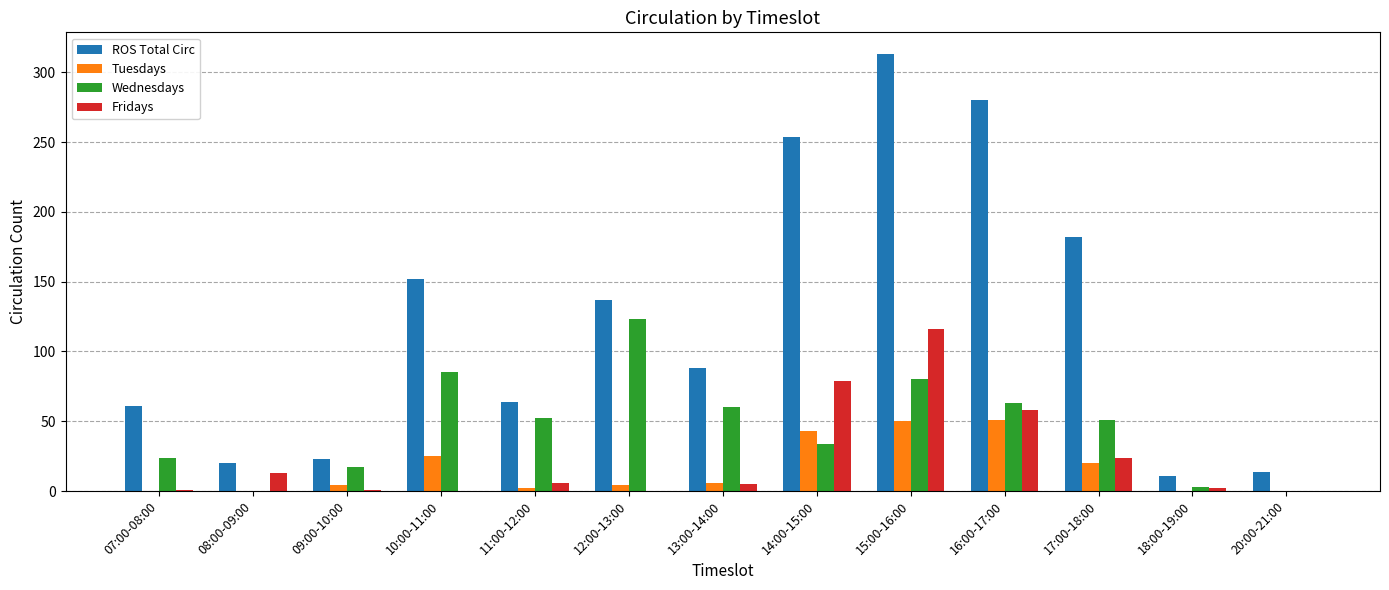

Where is ROS Total Circ nearest to the value 162?

10:00-11:00